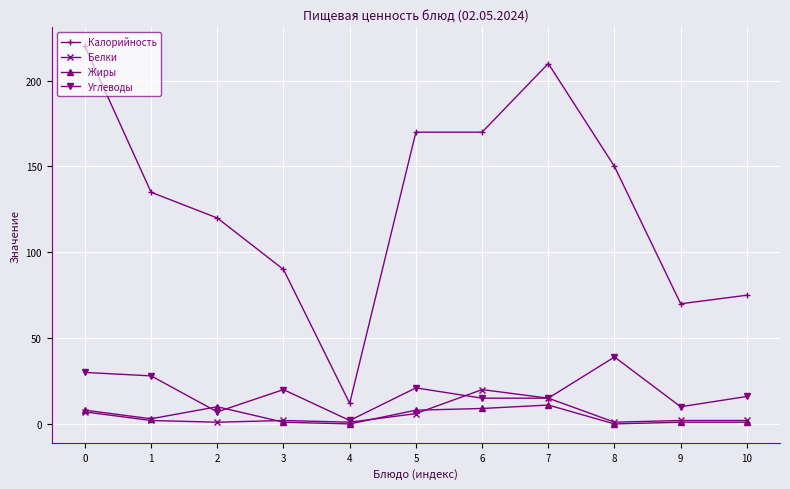

Does the chart display data point markers on the line(s)?

Yes